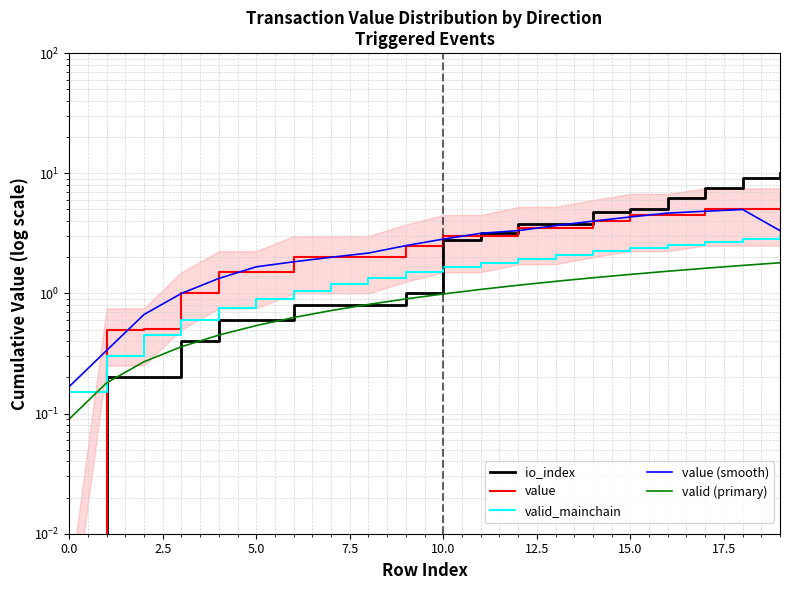

Between 10.0 and 11, which is larger?

11